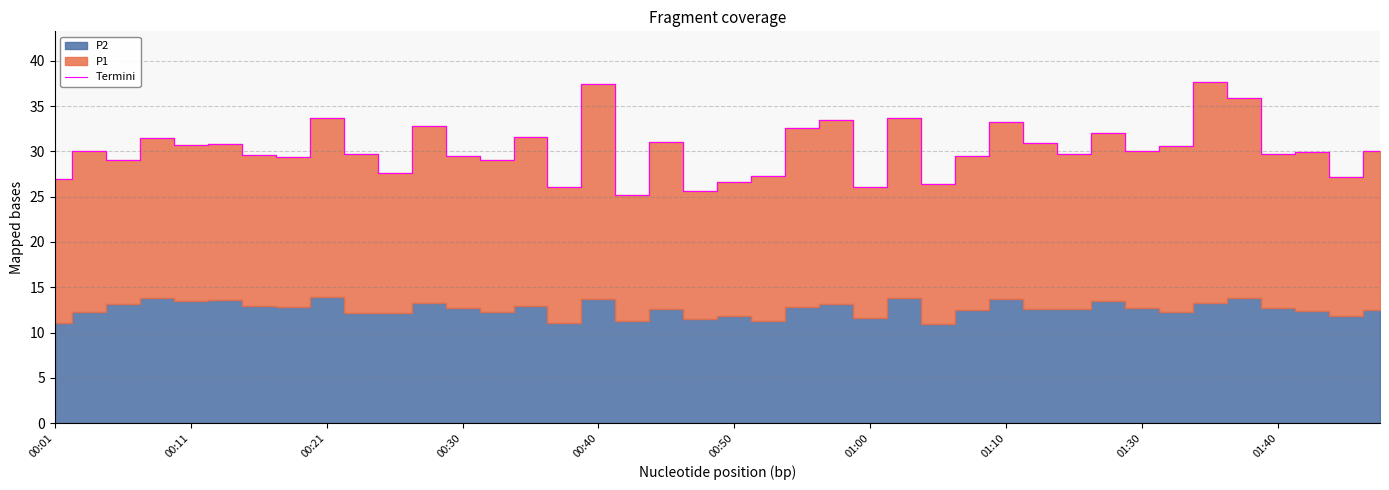

How many interior local valleys (lower than both neighbors) does the data have?

14